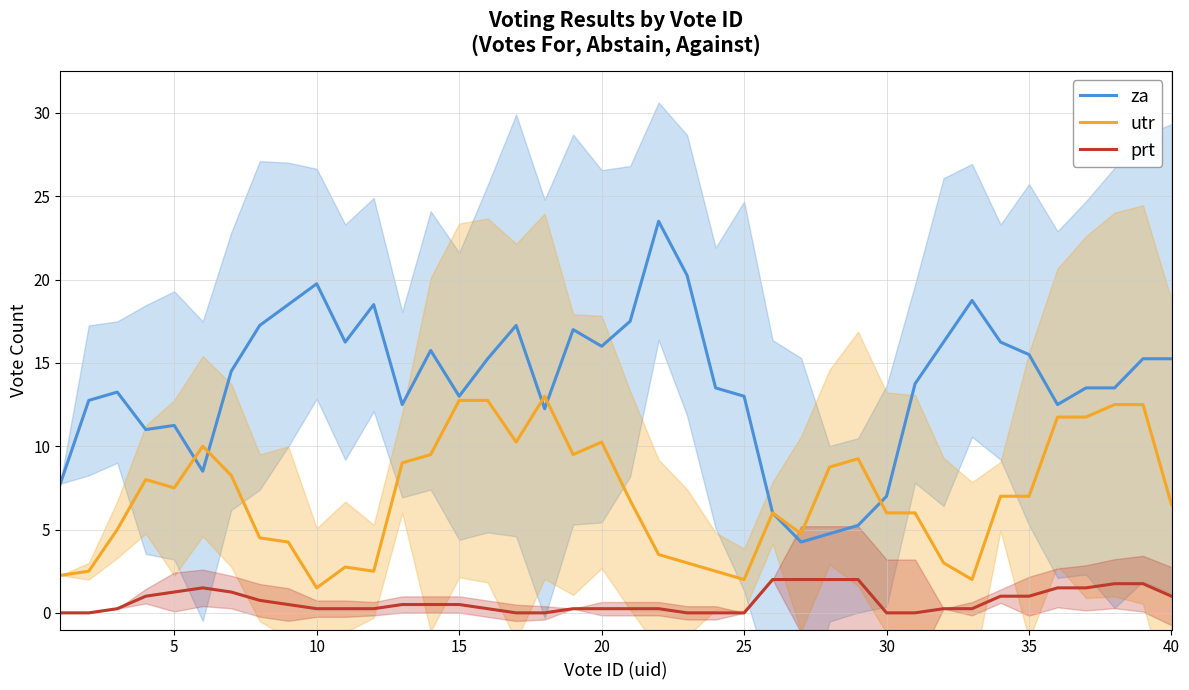

Reading left to right, transcribe all the data shown in this chart.

za: 7.8	12.8	13.2	11.0	11.2	8.5	14.5	17.2	18.5	19.8	16.2	18.5	12.5	15.8	13.0	15.2	17.2	12.2	17.0	16.0	17.5	23.5	20.2	13.5	13.0	6.0	4.2	4.8	5.2	7.0	13.8	16.2	18.8	16.2	15.5	12.5	13.5	13.5	15.2	15.2
utr: 2.2	2.5	5.0	8.0	7.5	10.0	8.2	4.5	4.2	1.5	2.8	2.5	9.0	9.5	12.8	12.8	10.2	13.0	9.5	10.2	6.8	3.5	3.0	2.5	2.0	6.0	4.8	8.8	9.2	6.0	6.0	3.0	2.0	7.0	7.0	11.8	11.8	12.5	12.5	6.5
prt: 0.0	0.0	0.2	1.0	1.2	1.5	1.2	0.8	0.5	0.2	0.2	0.2	0.5	0.5	0.5	0.2	0.0	0.0	0.2	0.2	0.2	0.2	0.0	0.0	0.0	2.0	2.0	2.0	2.0	0.0	0.0	0.2	0.2	1.0	1.0	1.5	1.5	1.8	1.8	1.0